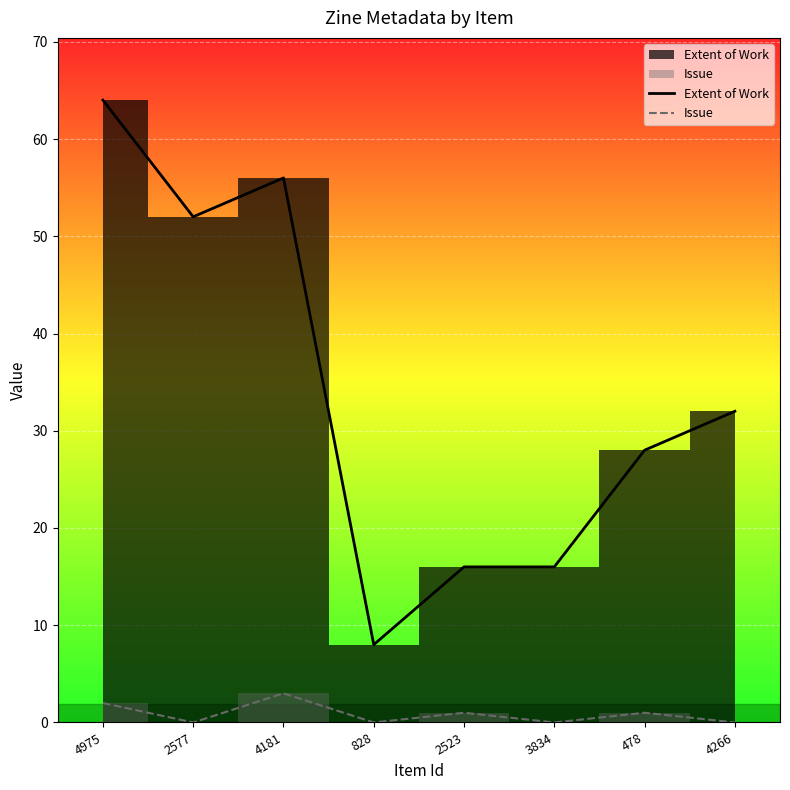

What are all the series names shown in the legend?

Extent of Work, Issue